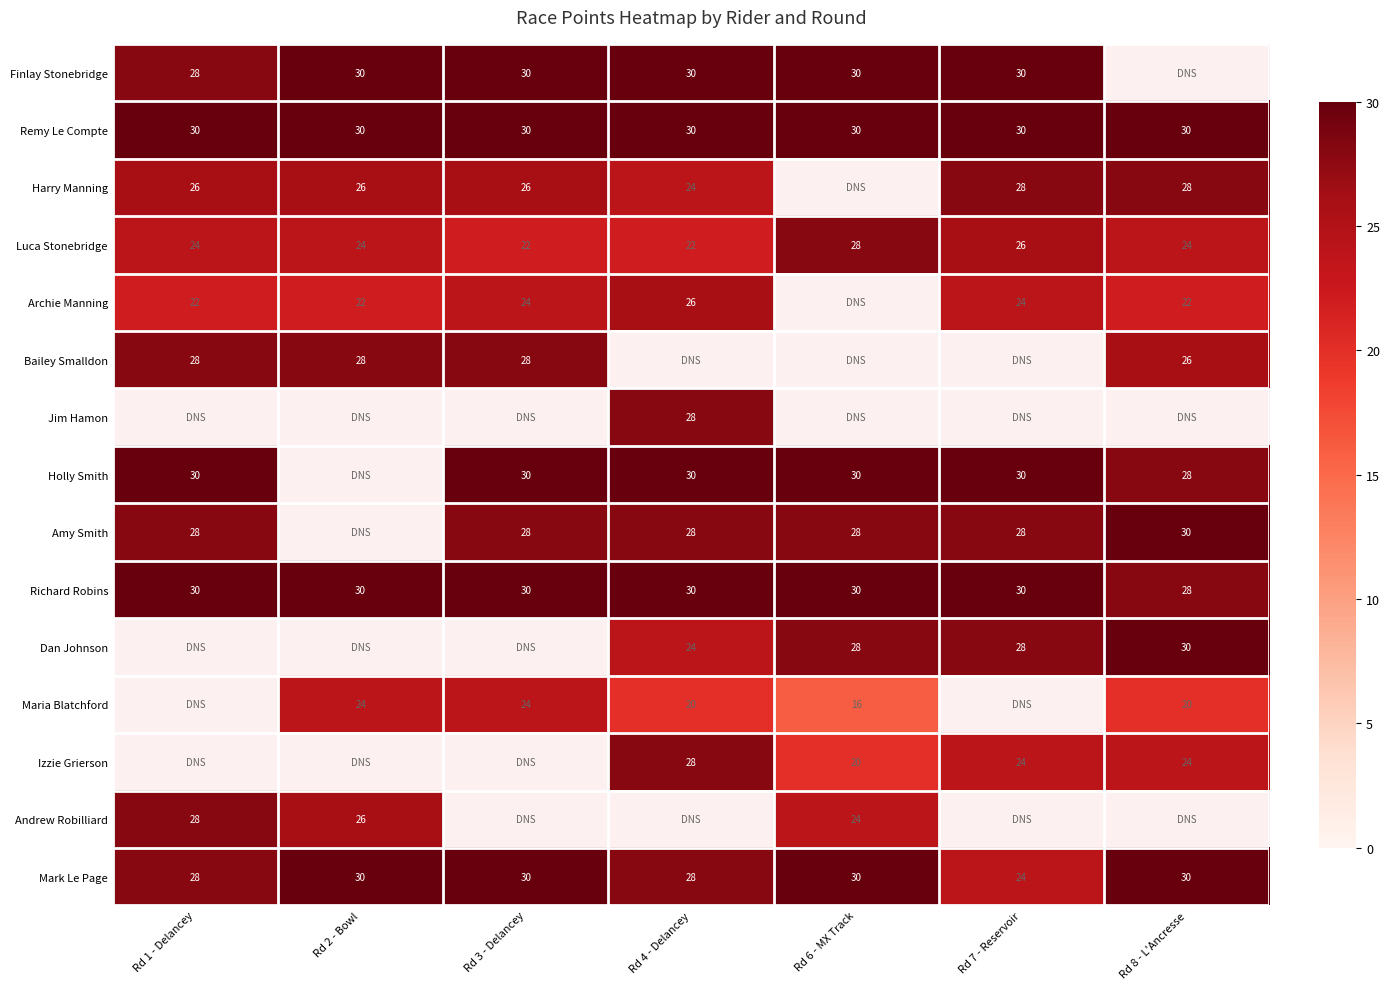

The Remy Le Compte series shows 48 at Rd 1 - Delancey. True or false?

False